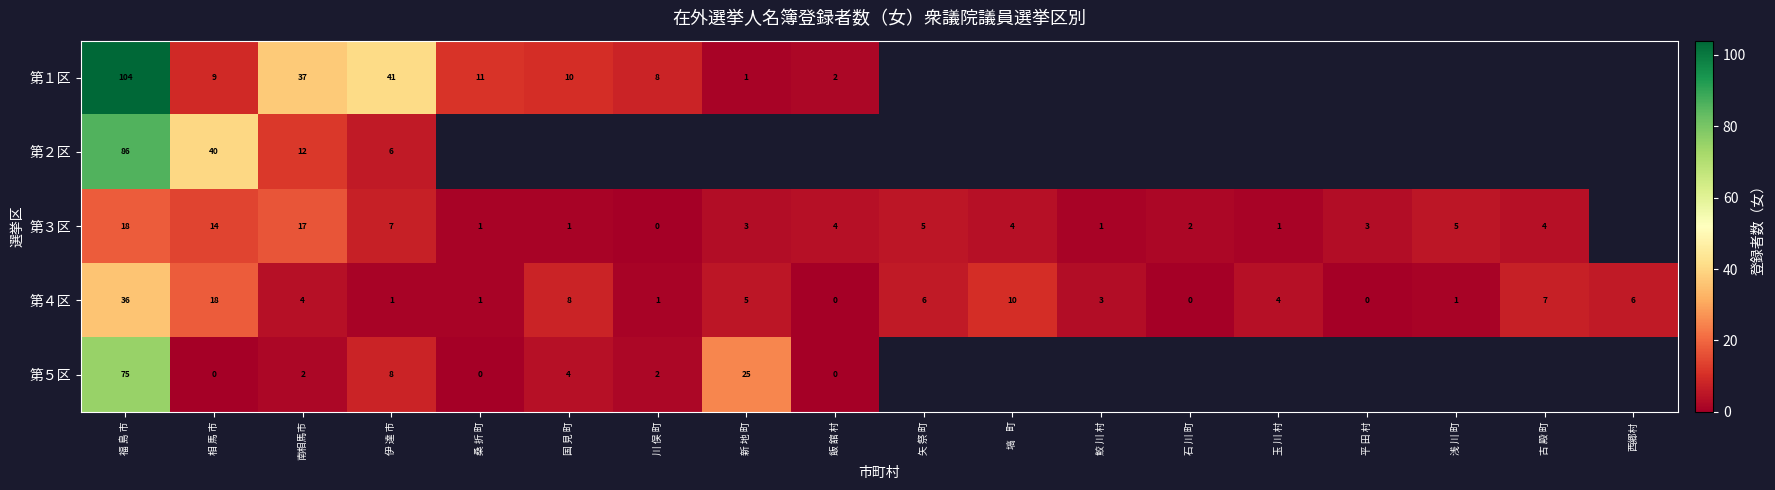

How many distinct data groups are displayed?

5